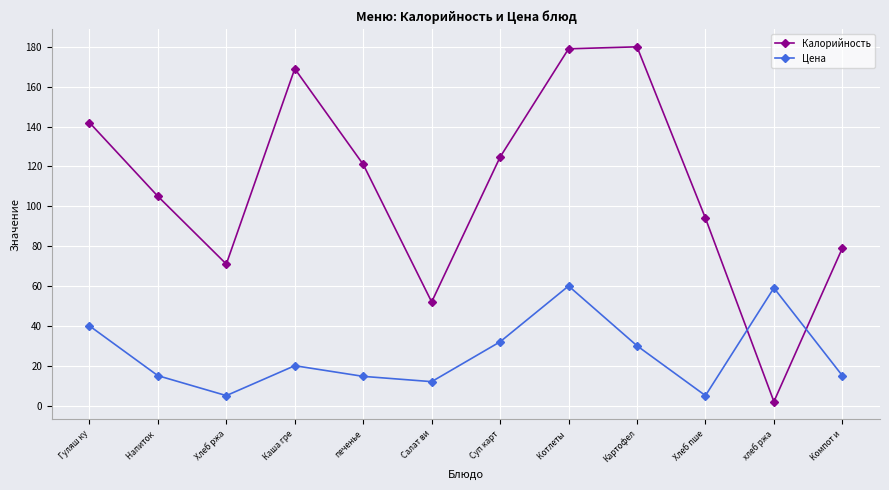

Which series has the largest total across all categories?

Калорийность